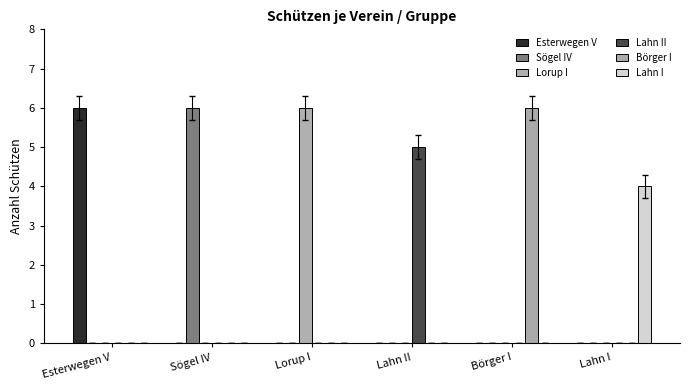

The value of Börger I at Börger I is 6. True or false?

True